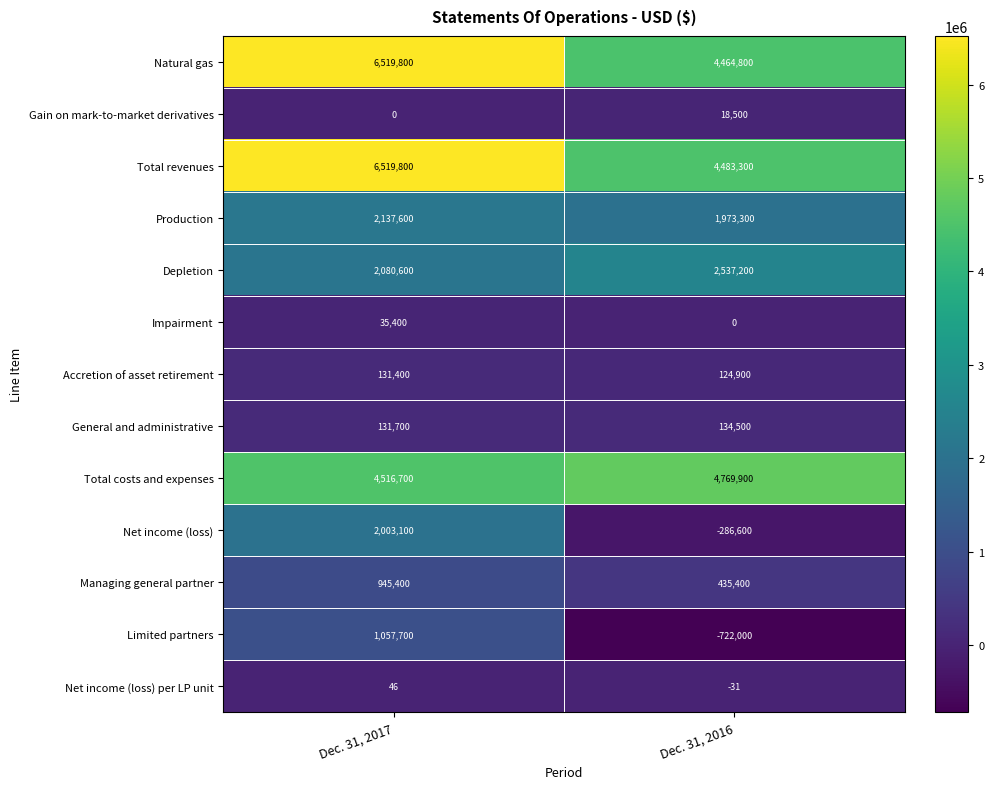

How many data points does each series have?

2